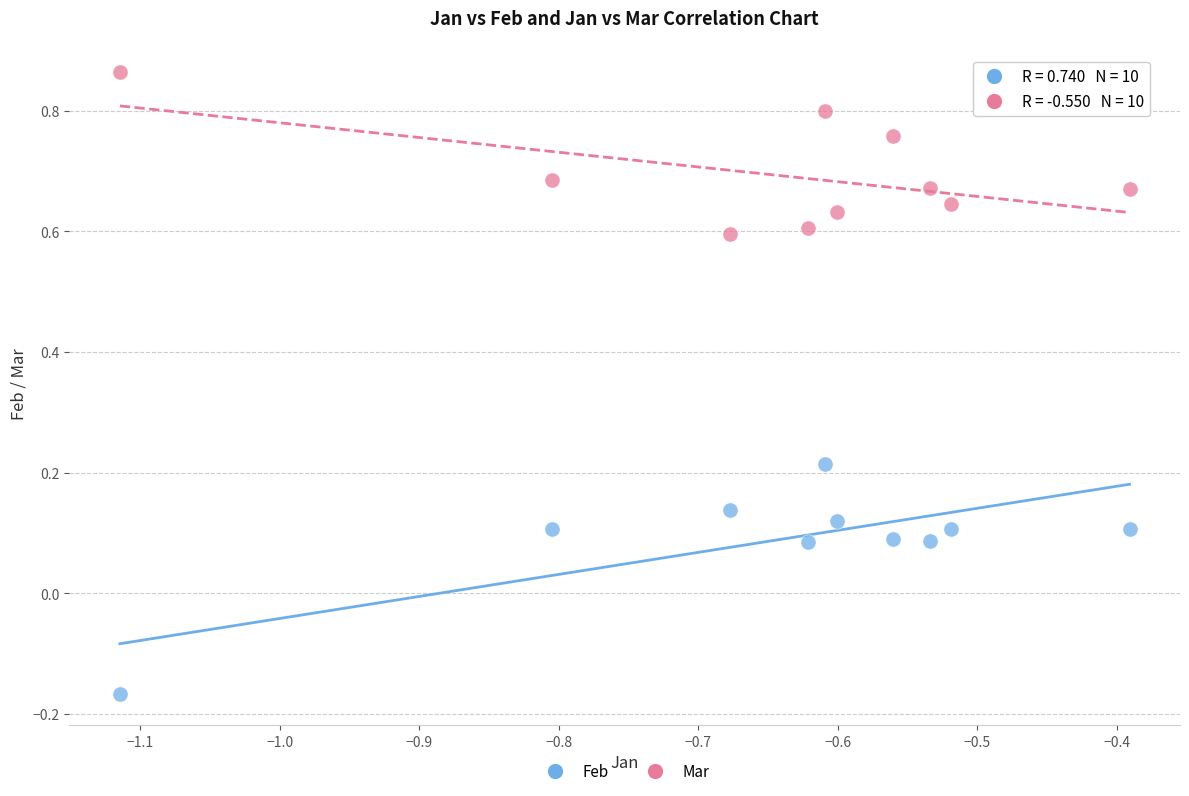

Across all data points, what is the range of Y values (max minus min)?

1.0